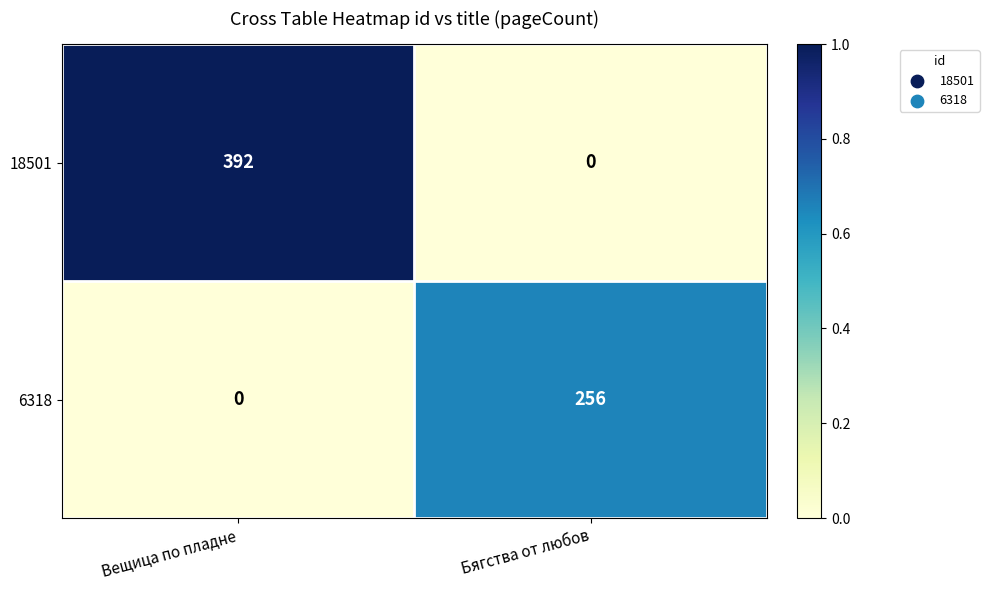

What value does the 18501 series have at Вещица по пладне, to the nearest 5?

390